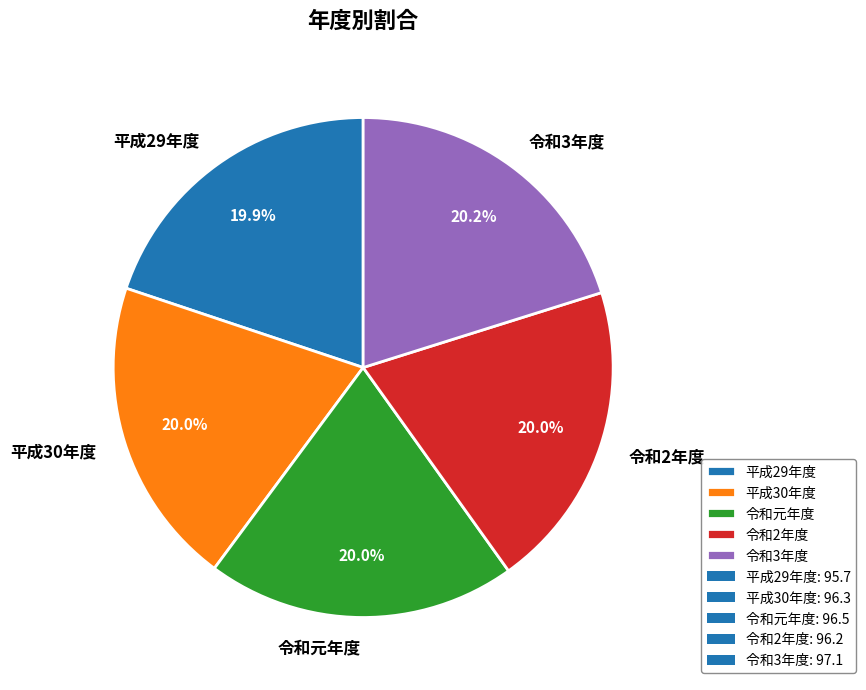

The 平成30年度 slice represents 13% of the pie. True or false?

False